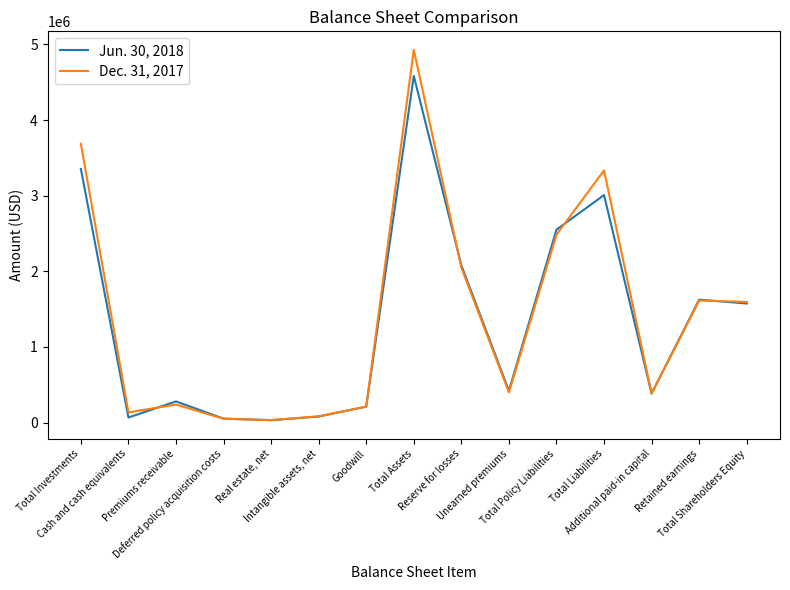

List the series in order of their peak value, highest first.

Dec. 31, 2017, Jun. 30, 2018